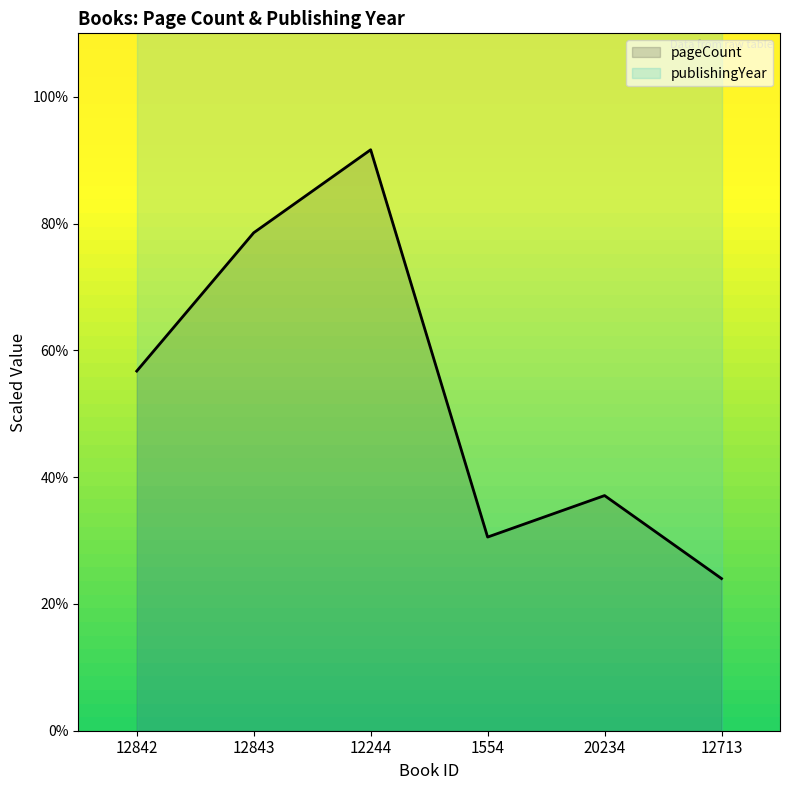

Where does the data first go above 56?

12842